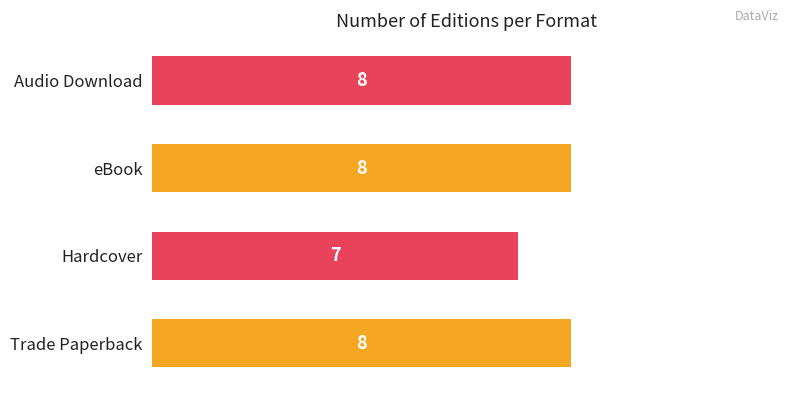

Which category has the lowest value across all series?

Hardcover